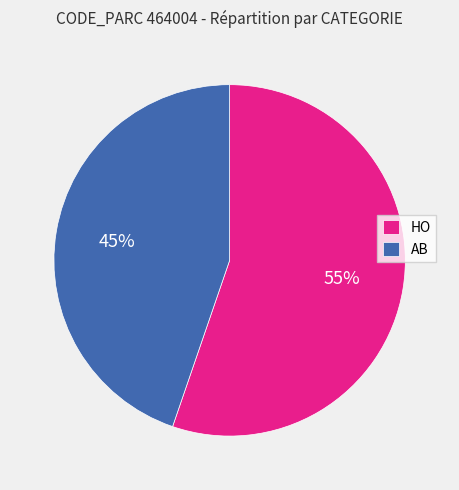

Which category has the biggest portion of the pie?

HO